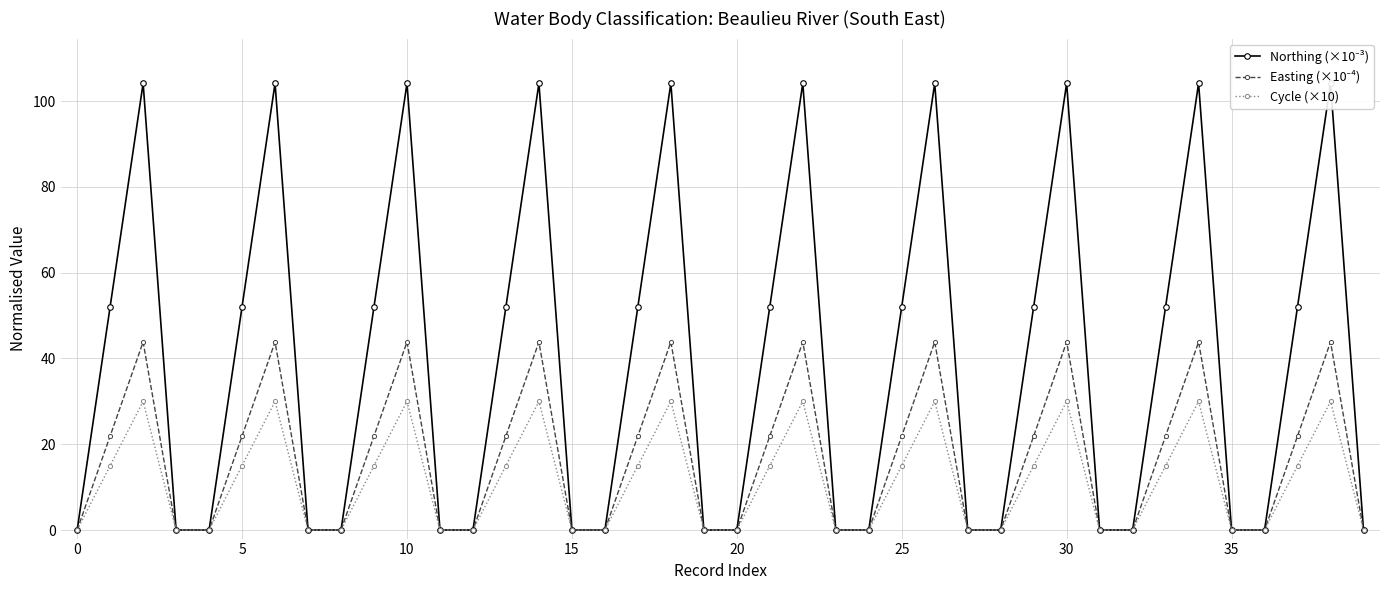

Which series has the largest range (max minus min)?

Northing (×10⁻³)